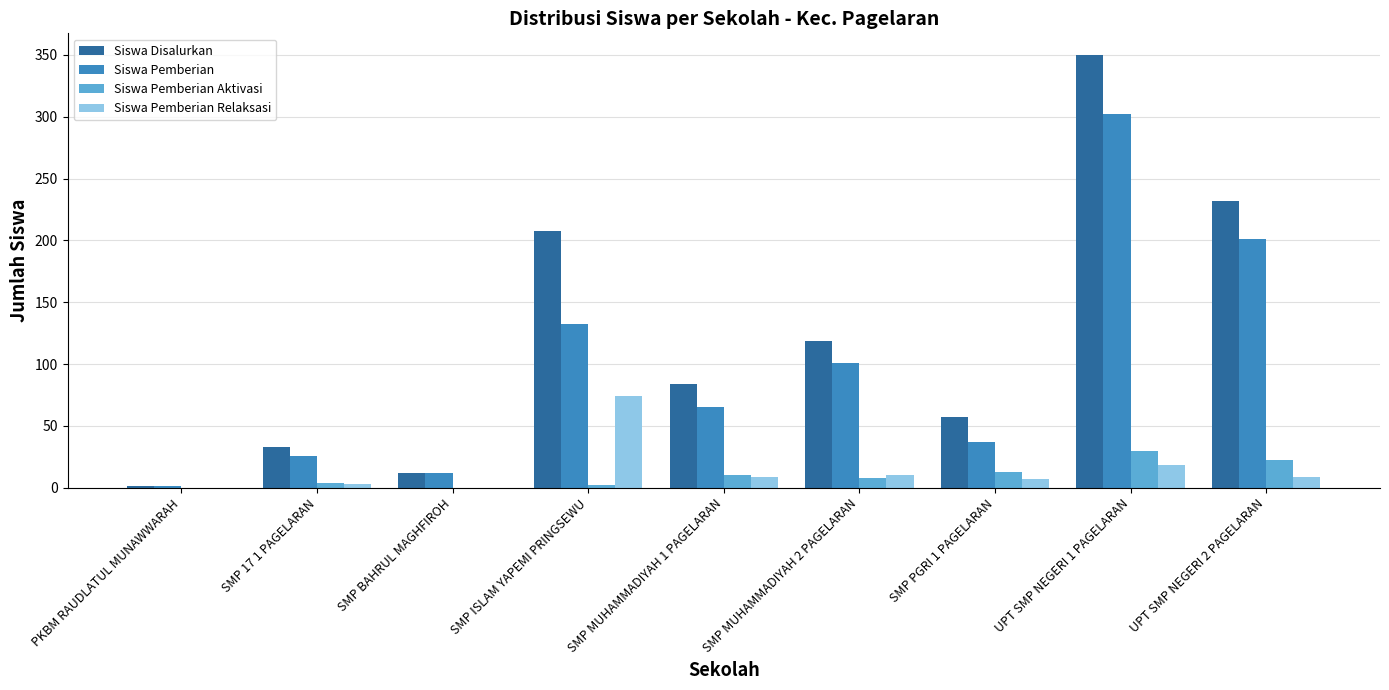

What is the maximum value for Siswa Disalurkan?

350